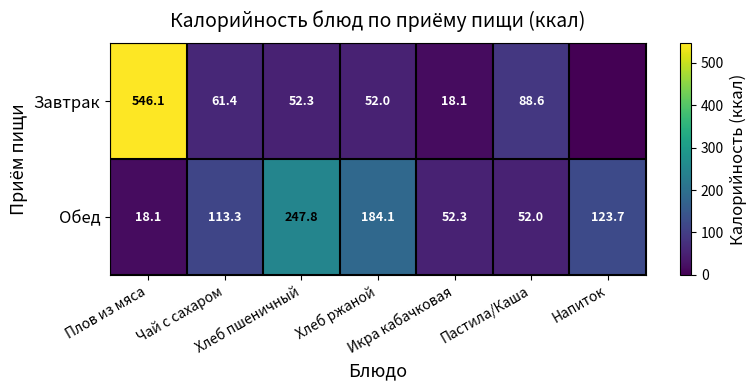

Where is Обед nearest to the value 132?

Напиток